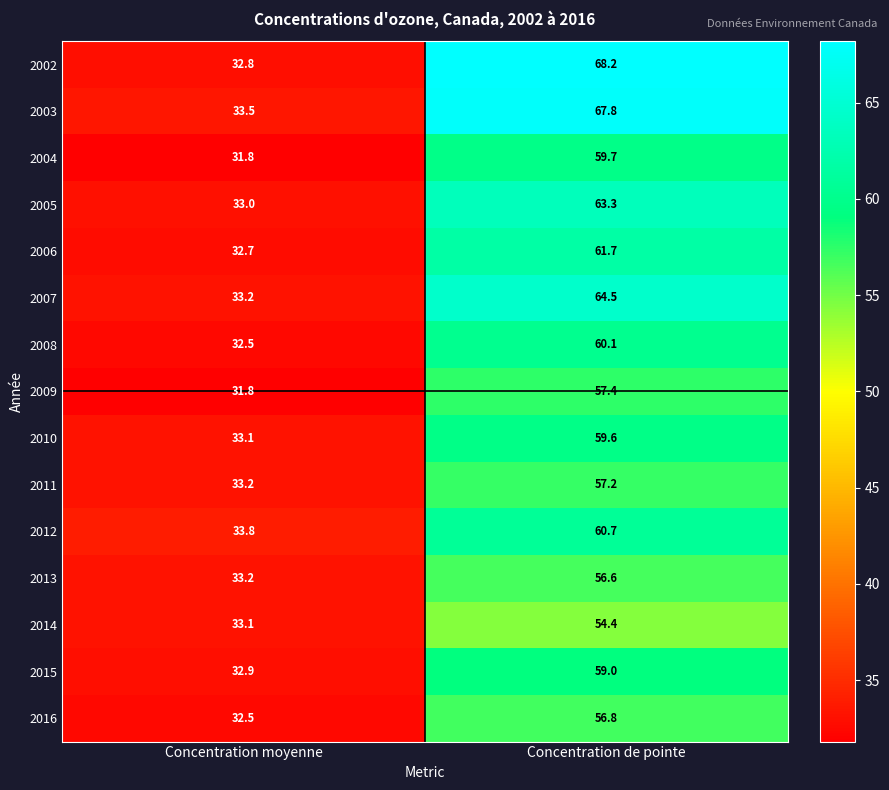

List the labels in order of 2011 value, largest first.

Concentration de pointe, Concentration moyenne